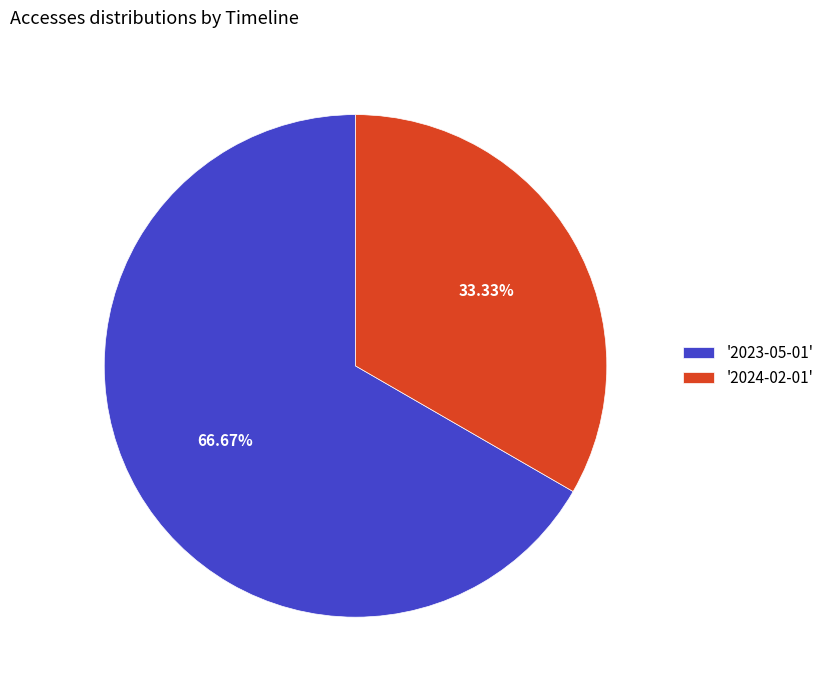

Is '2023-05-01' the majority of the pie?

Yes